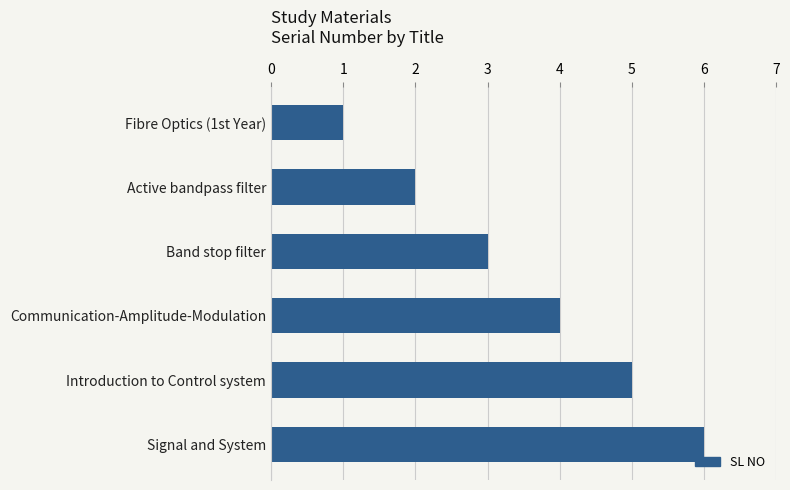

What is the difference between the second highest and minimum values?

4